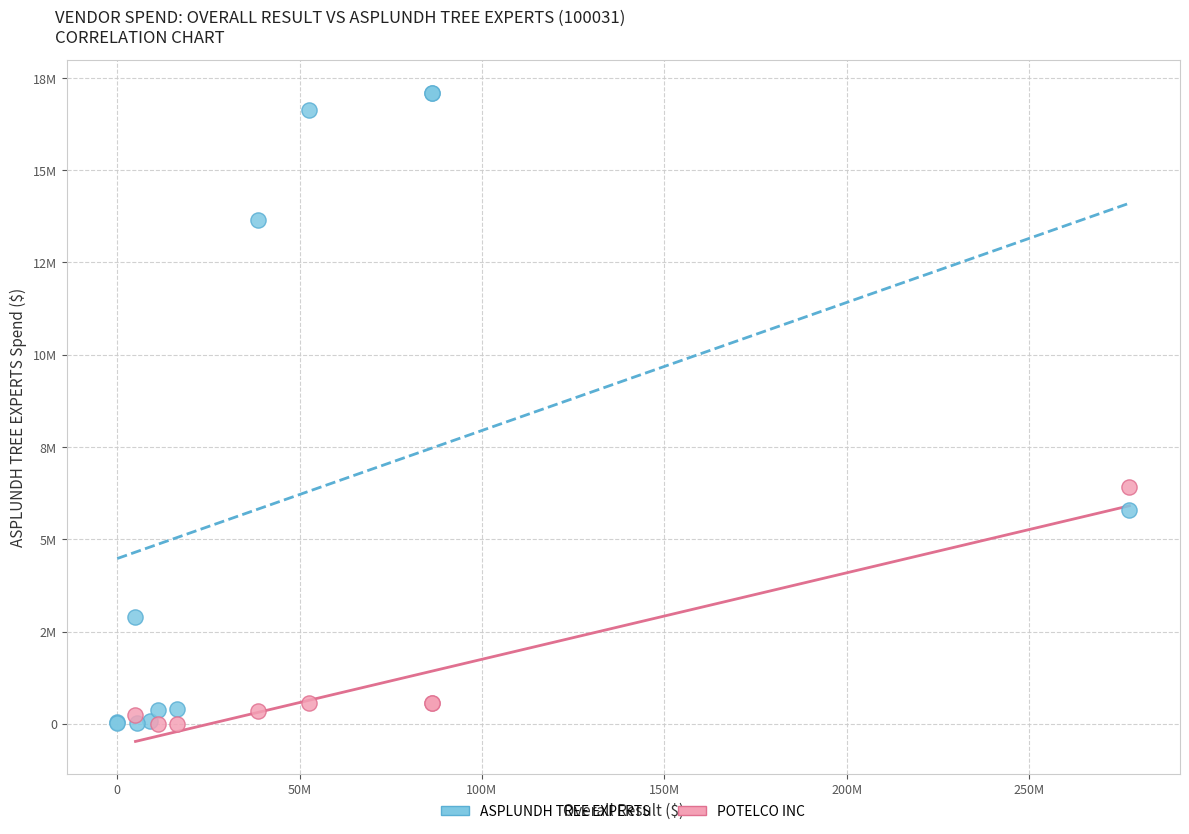

What are all the series names shown in the legend?

ASPLUNDH TREE EXPERTS, POTELCO INC